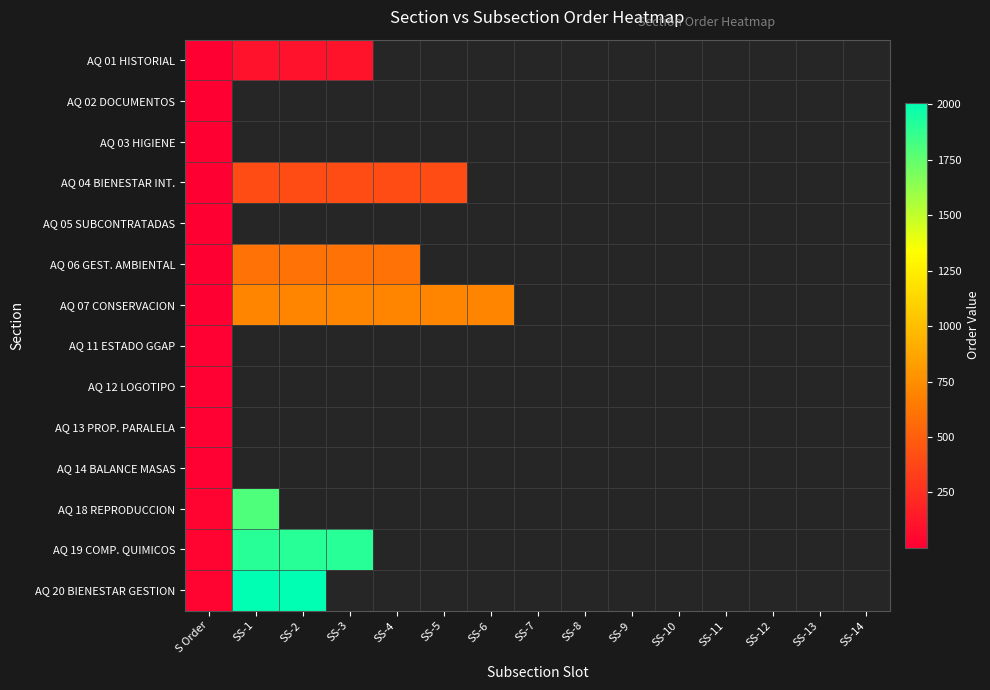

List the labels in order of AQ 01 HISTORIAL value, smallest first.

S Order, SS-1, SS-2, SS-3, SS-4, SS-5, SS-6, SS-7, SS-8, SS-9, SS-10, SS-11, SS-12, SS-13, SS-14